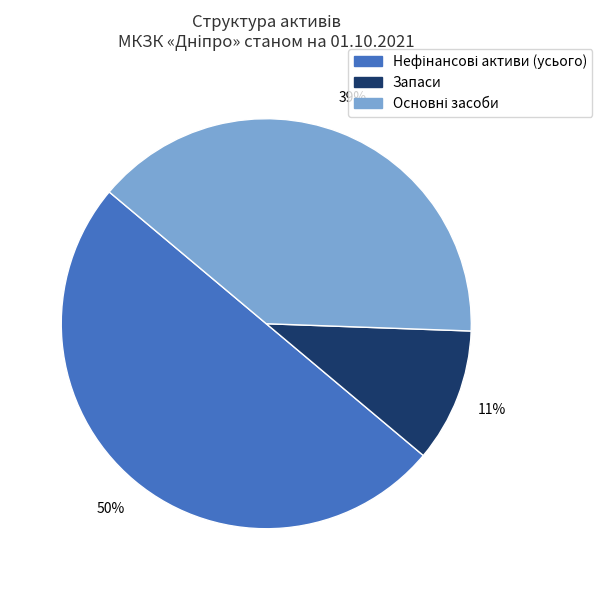

Which category has the smallest portion of the pie?

Запаси